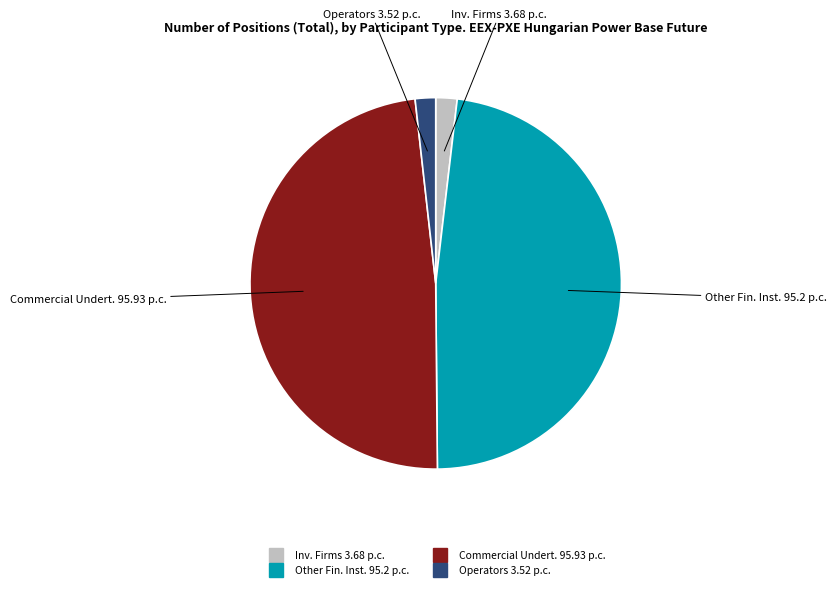

Is there any slice that represents more than half of the pie?

No